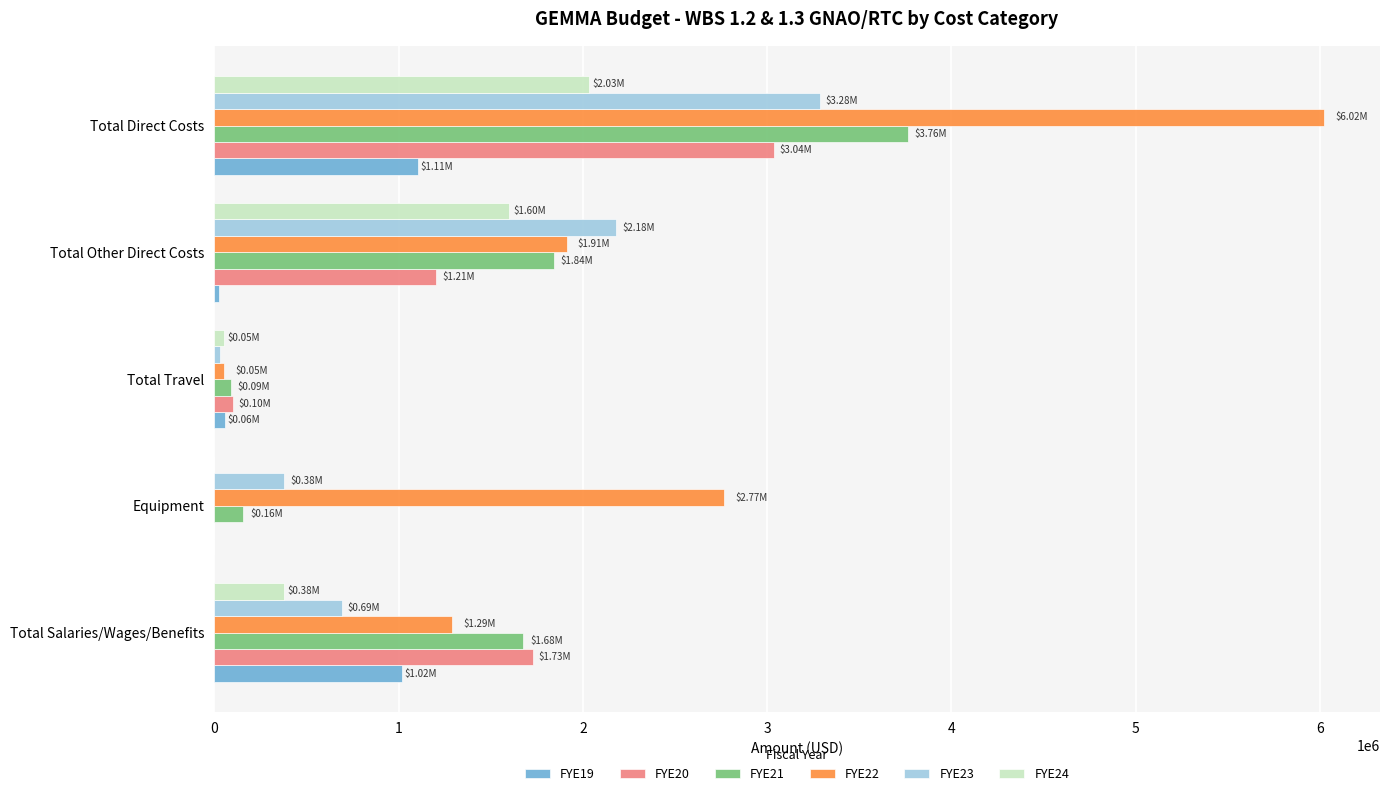

Which label corresponds to the largest value in the chart?

Total Direct Costs